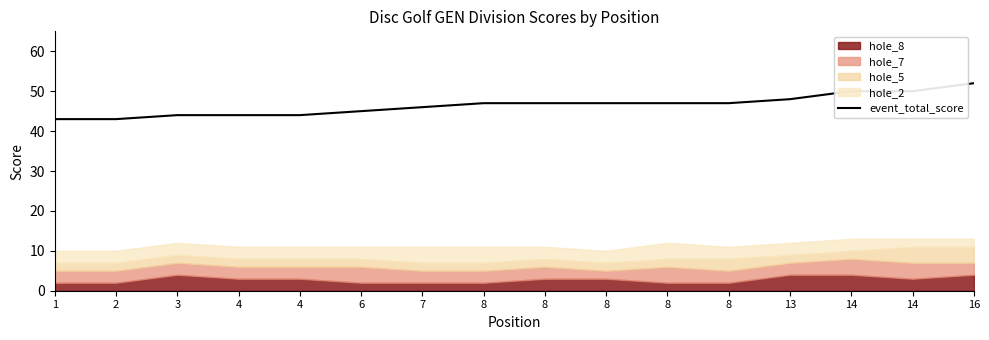

Is it true that the value at 8 is 63?

False